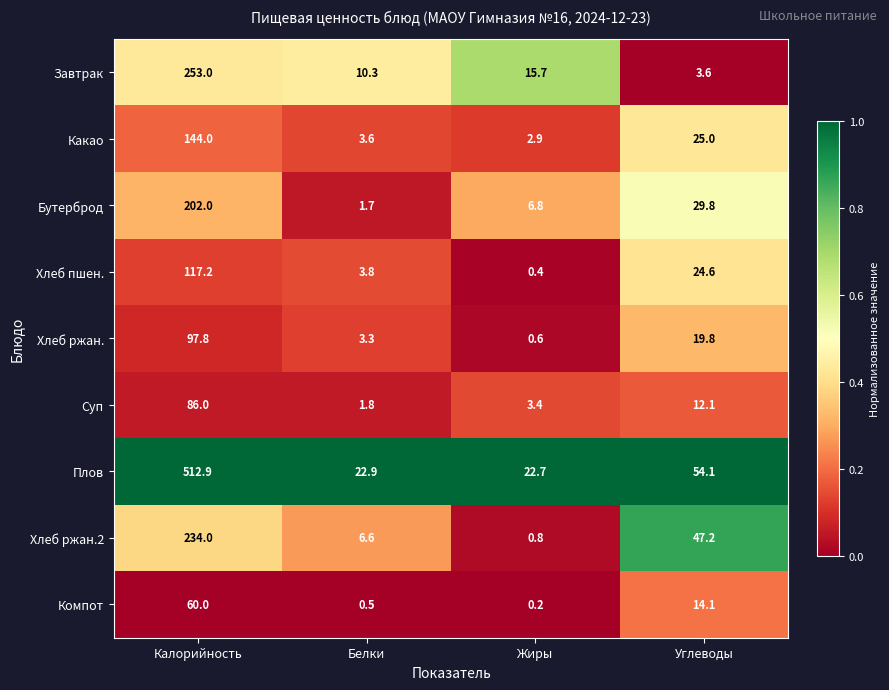

What is the sum of the Хлеб ржан. values at Углеводы and Белки?

23.1